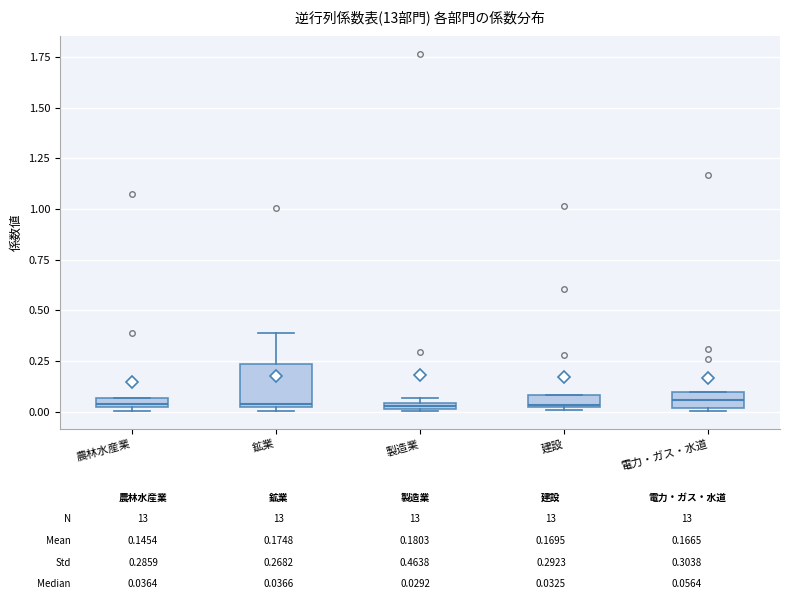

Which box is the tallest, from its lower edge to its upper edge?

鉱業